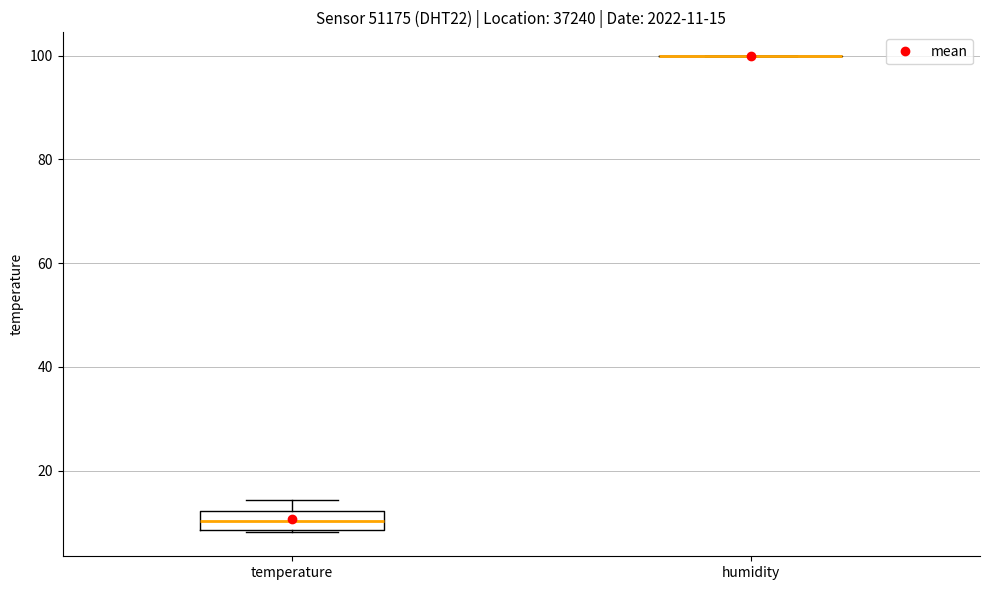

Which box is the tallest, from its lower edge to its upper edge?

temperature